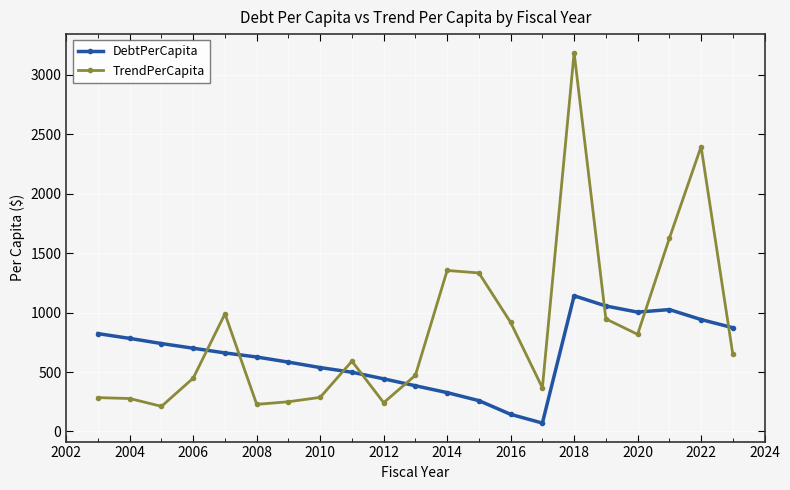

True or false: TrendPerCapita has more than 2 points higher than both neighbors.

True